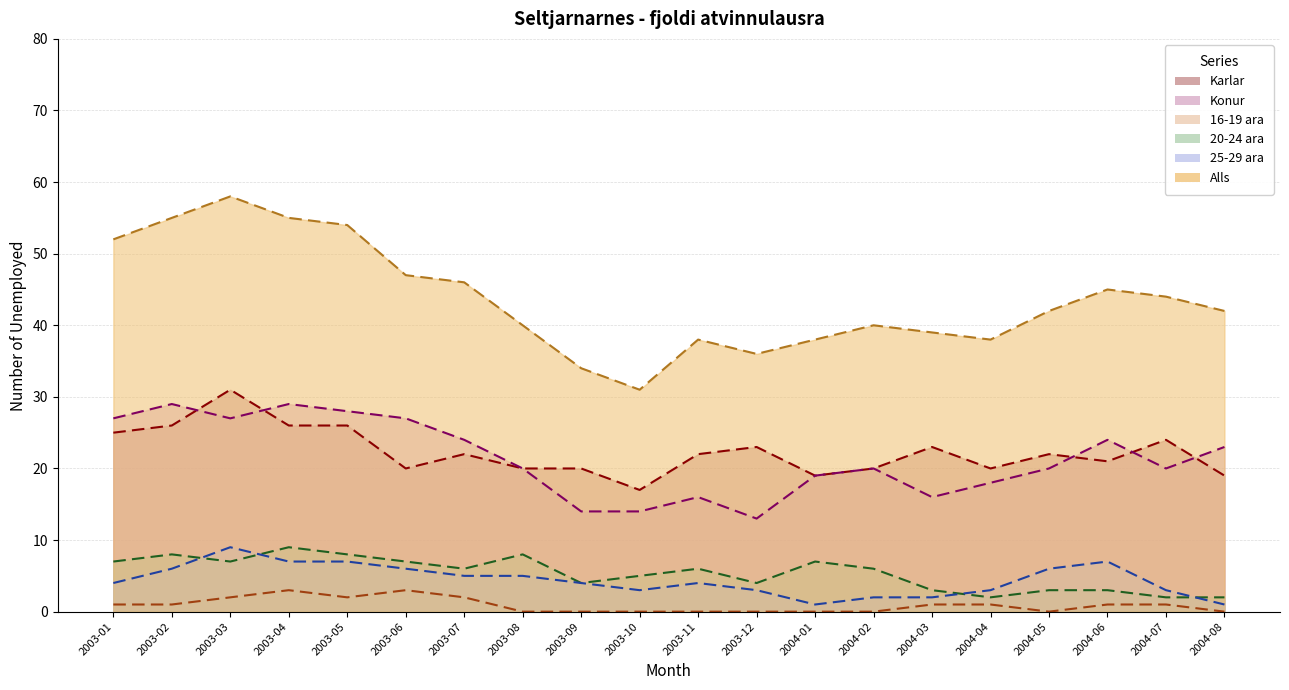

What is the label of the 11th point from the right?

2003-10